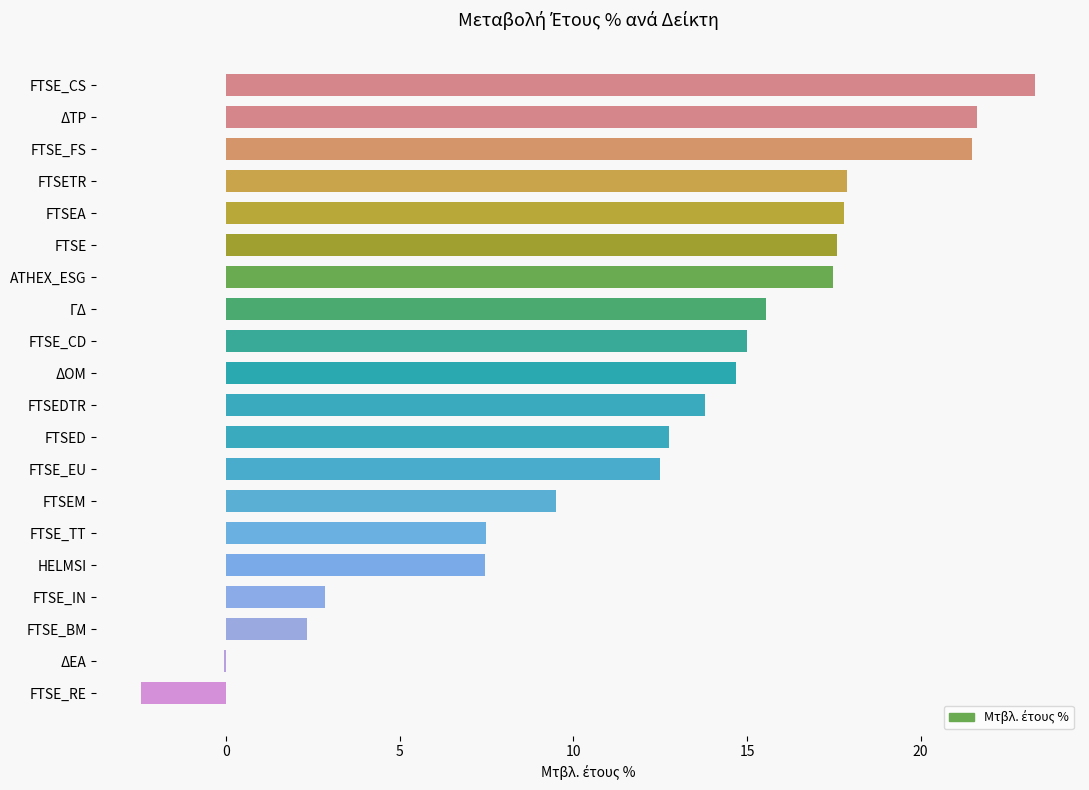

What is the average value?

12.4